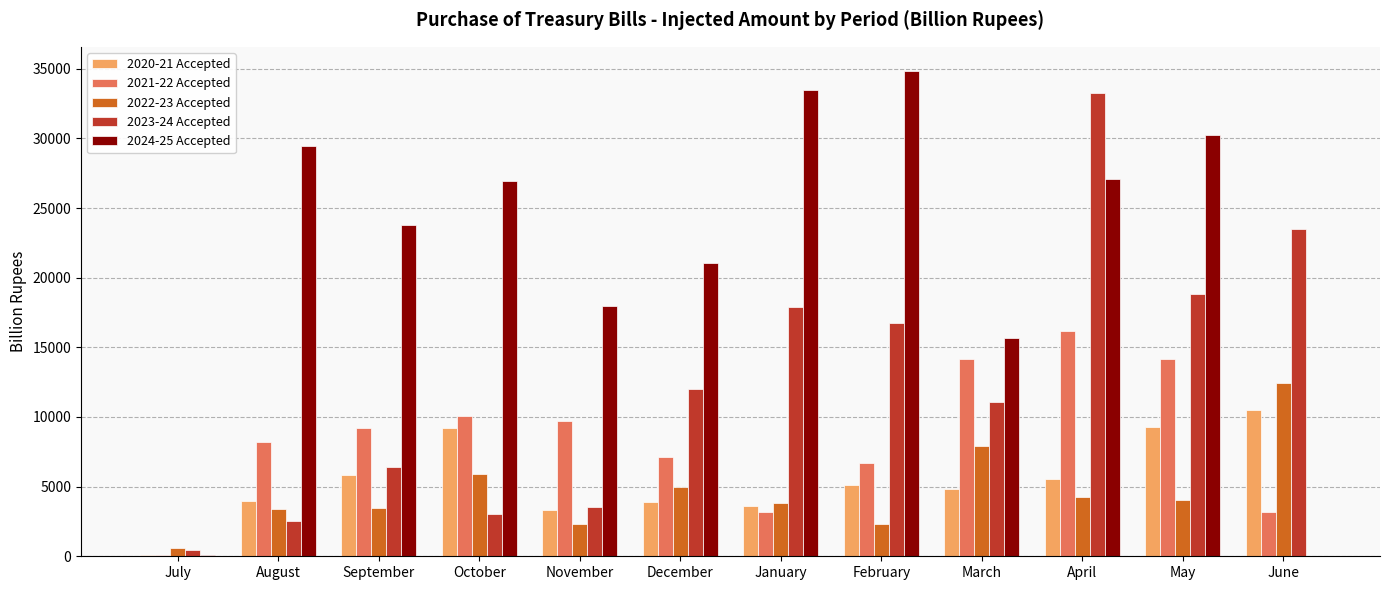

What is the sum of the 2020-21 Accepted values at September and December?

9698.1